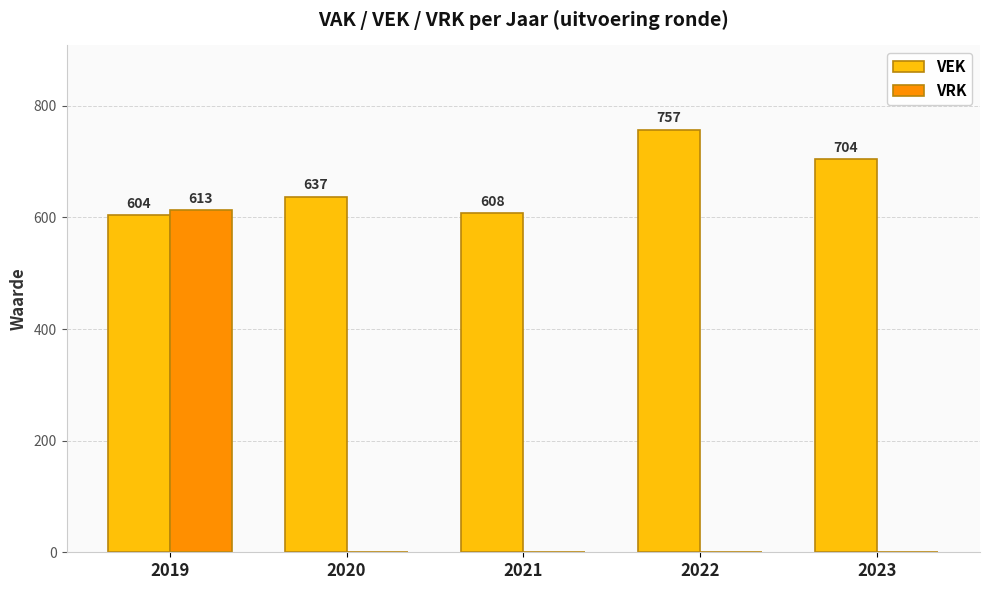

Which series changed the most between 2022 and 2023?

VEK